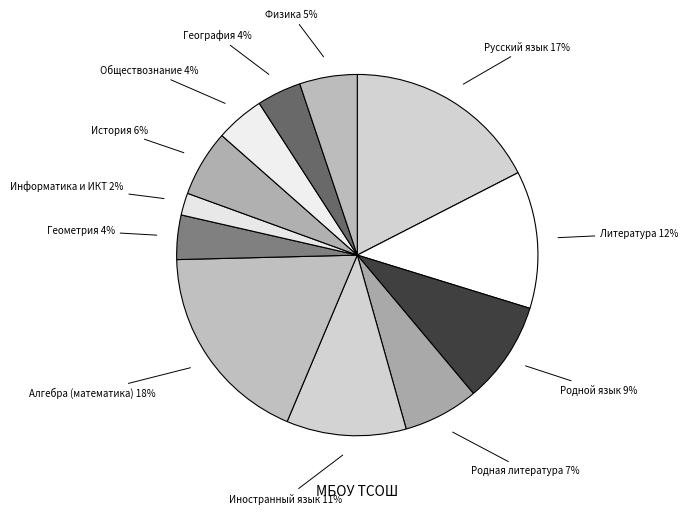

What percentage is the История 6% slice, to the nearest percent?

6%